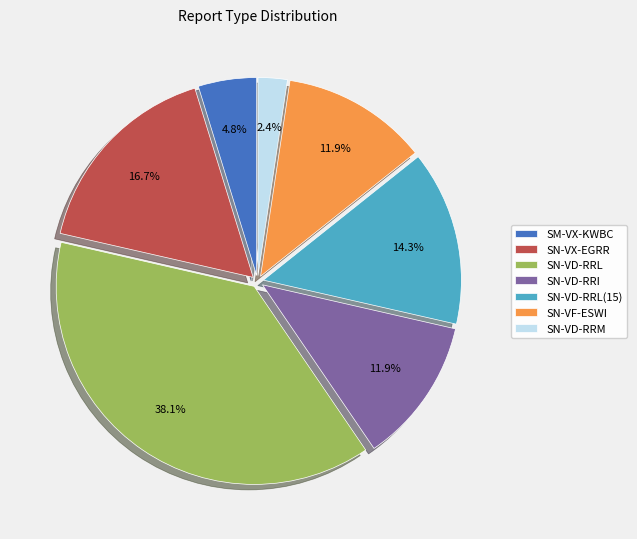

How much of the chart is everything except SN-VD-RRL?

61.9%